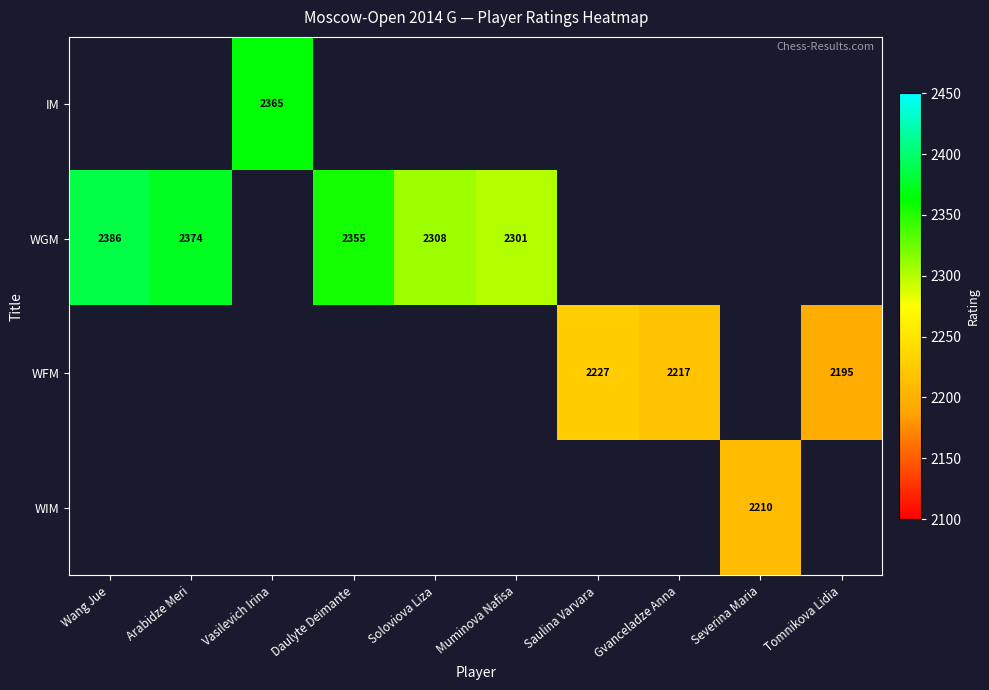

True or false: WGM has a value of 3420 at Arabidze Meri.

False